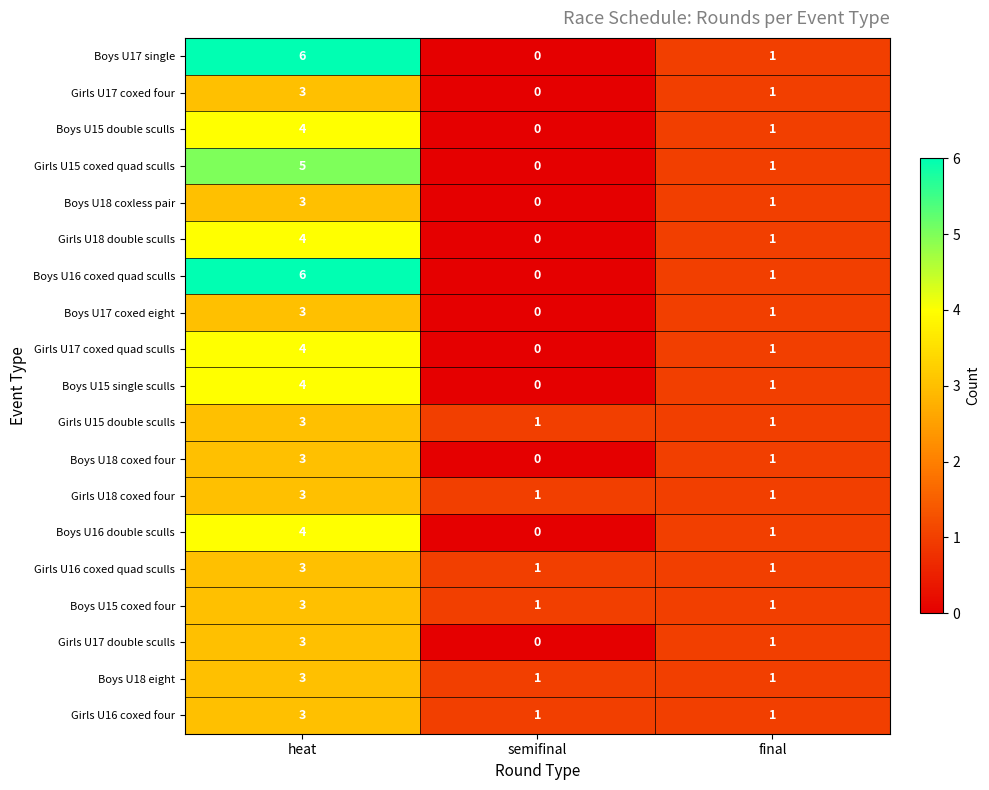

The Boys U17 coxed eight series shows 0 at semifinal. True or false?

True